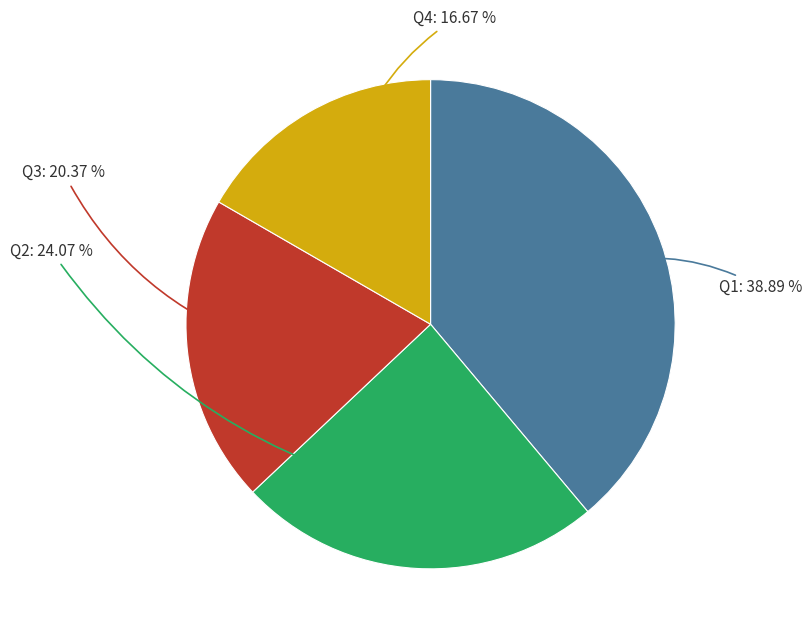

To the nearest percent, what is the difference between the largest and smallest slice percentages?

22%